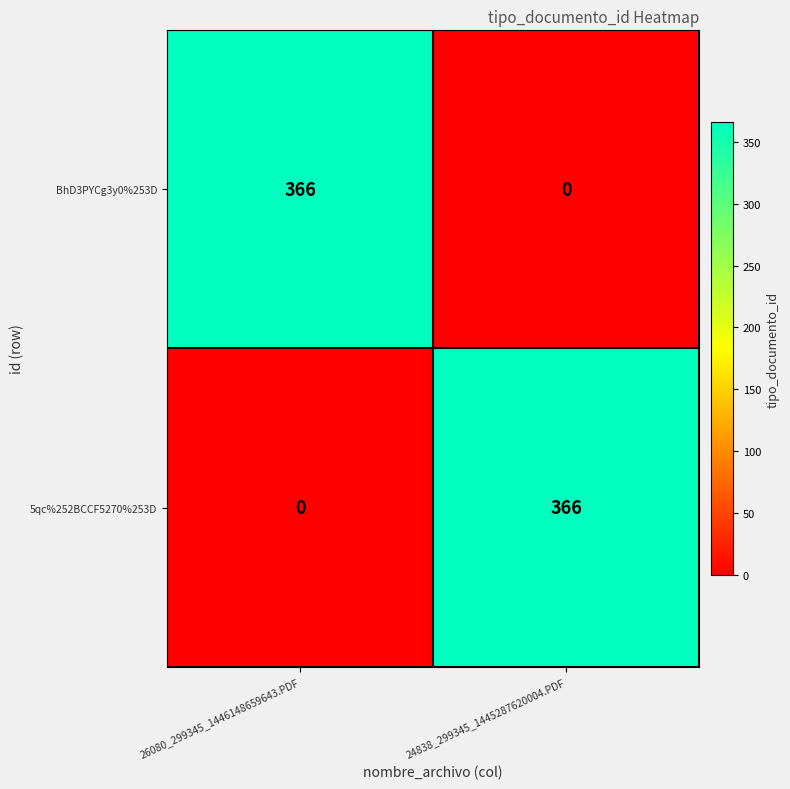

What is the greatest value displayed?

366